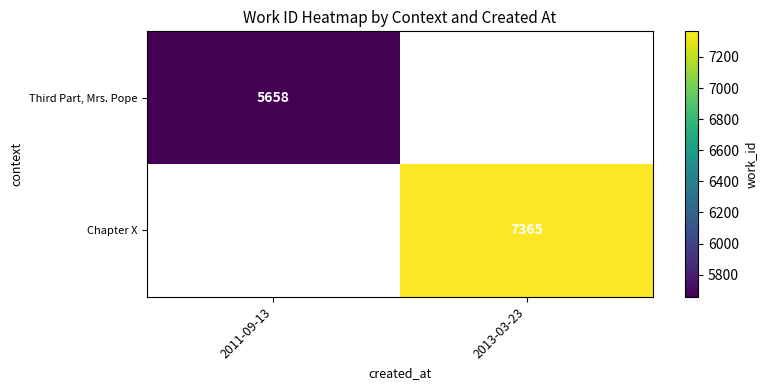

Is it true that Third Part, Mrs. Pope equals 5658 at 2011-09-13?

True